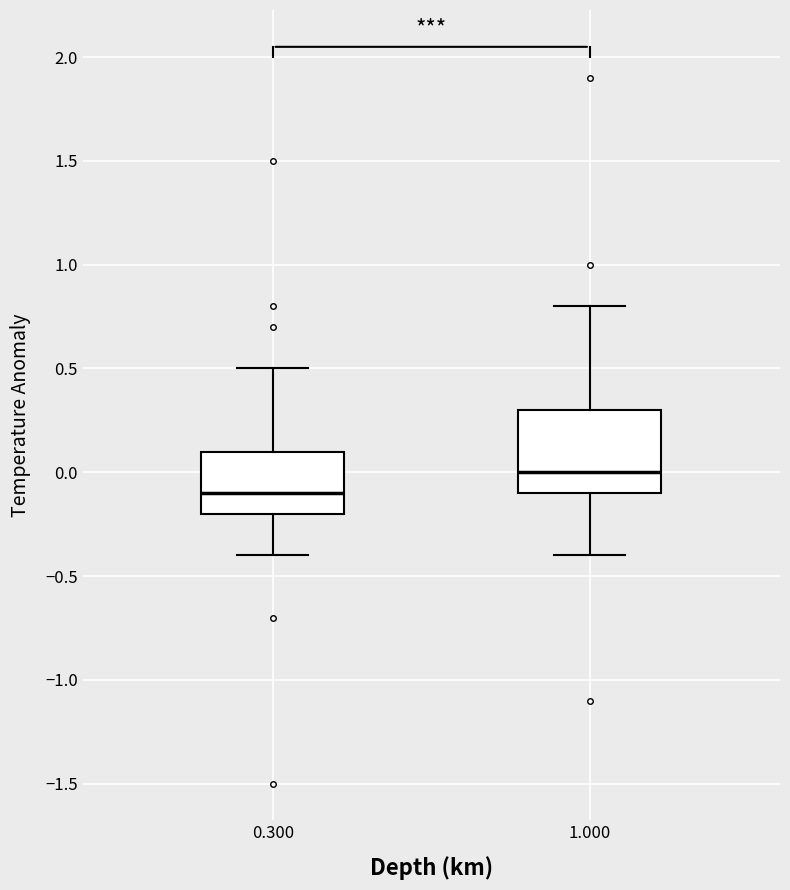

Reading left to right, read every box against the y-axis: the position of its median line, the range the box covers, and the ends of its whiskers. The values are not printed on the chart, so give them approximately, as read against the axis.

0.300: median -0.1, box -0.2 to 0.1, whiskers -0.4 to 0.5
1.000: median 0.0, box -0.1 to 0.3, whiskers -0.4 to 0.8